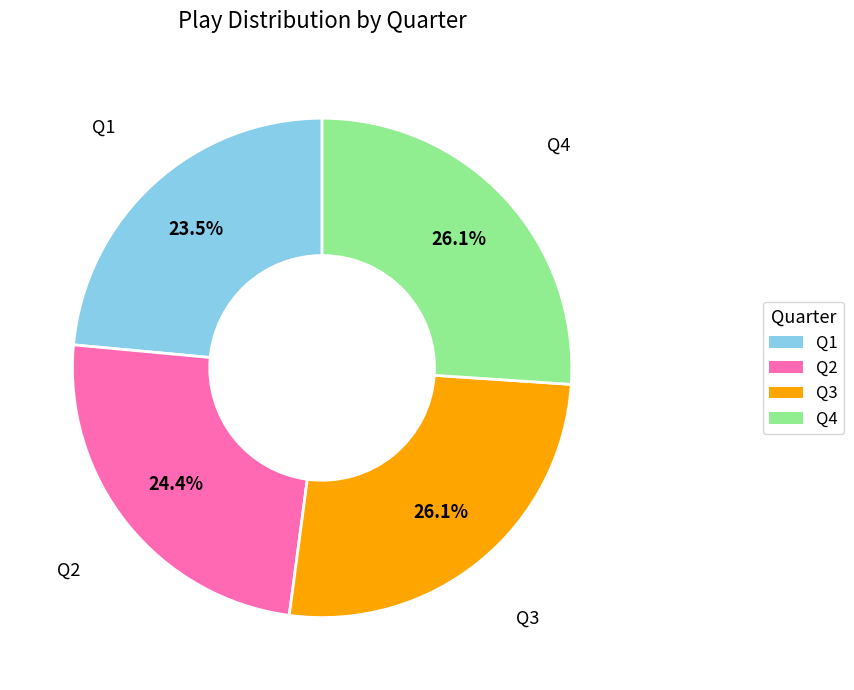

What is the smallest slice in the pie chart?

Q1